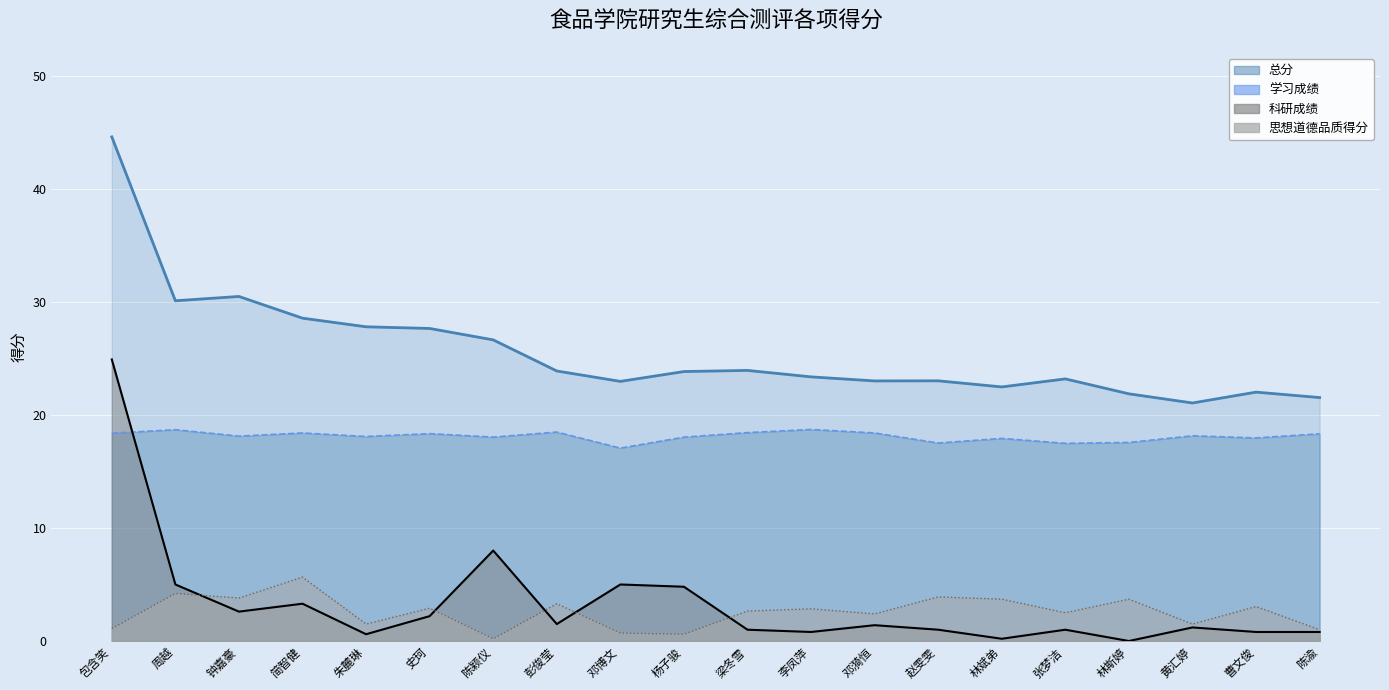

List the series in order of their peak value, highest first.

总分, 科研成绩, 学习成绩, 思想道德品质得分